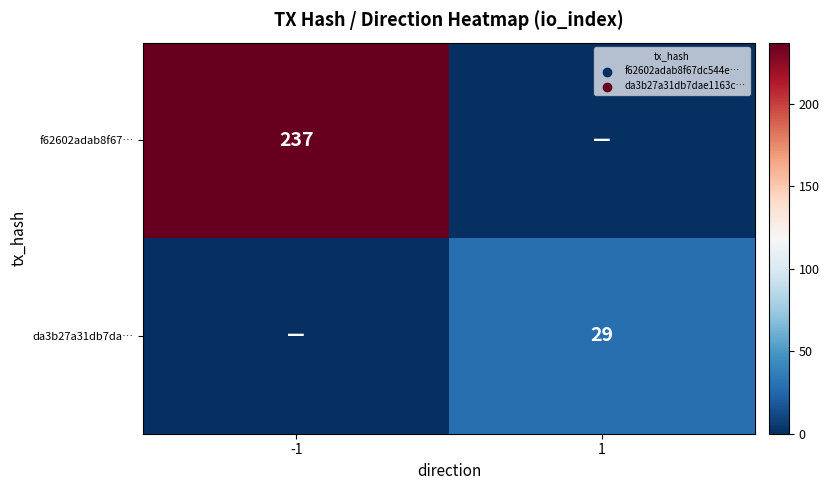

What is the difference between the highest and lowest values at -1?

237